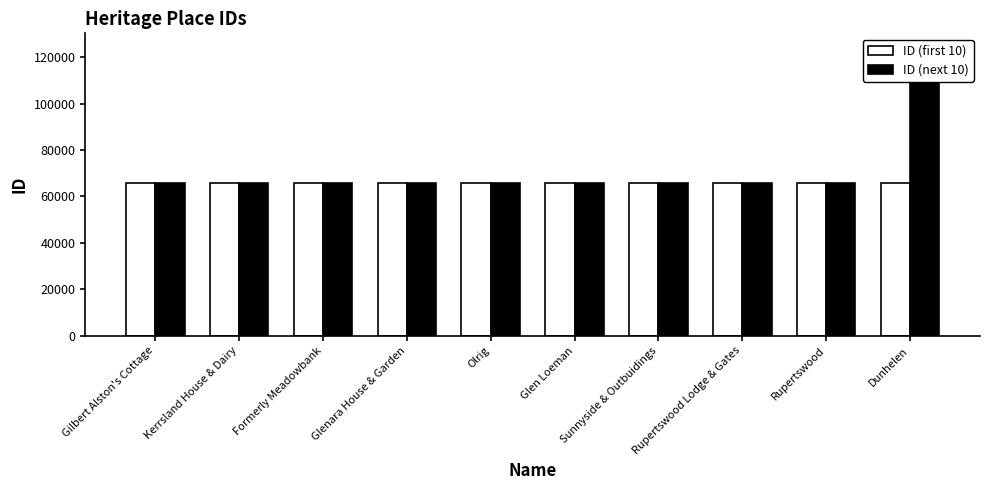

The ID (first 10) series shows 93018 at Glen Loeman. True or false?

False